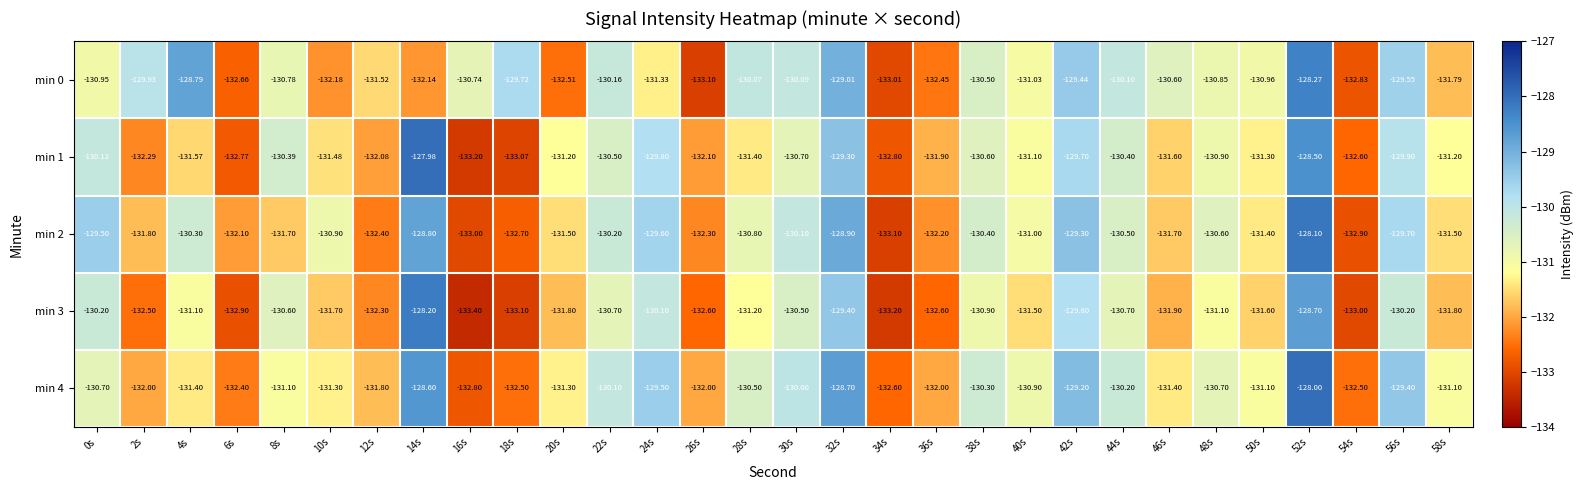

Is the value of min 3 at 44s greater than the value of min 4 at 22s?

No